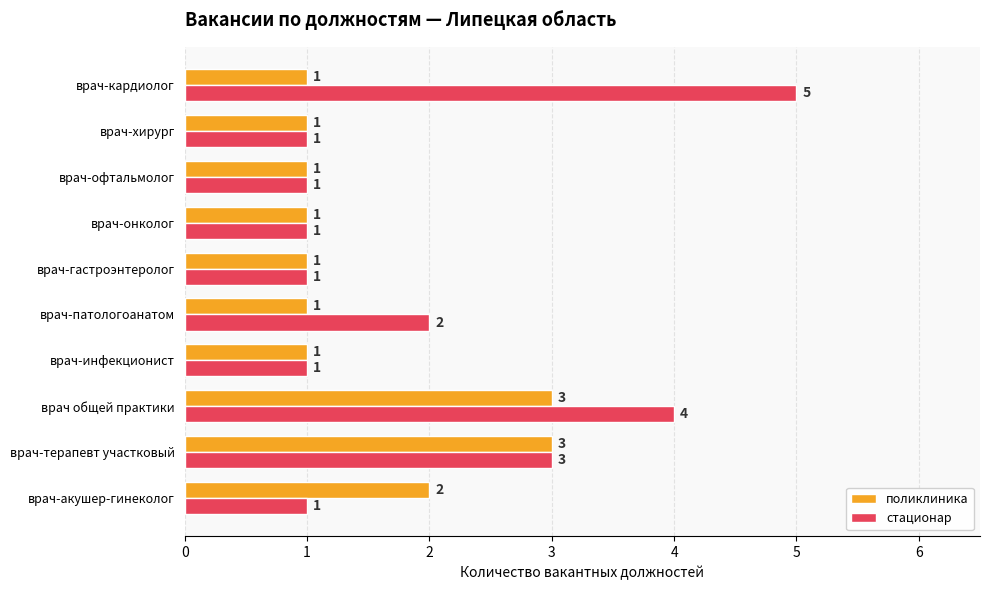

Which series has the widest spread of values?

стационар